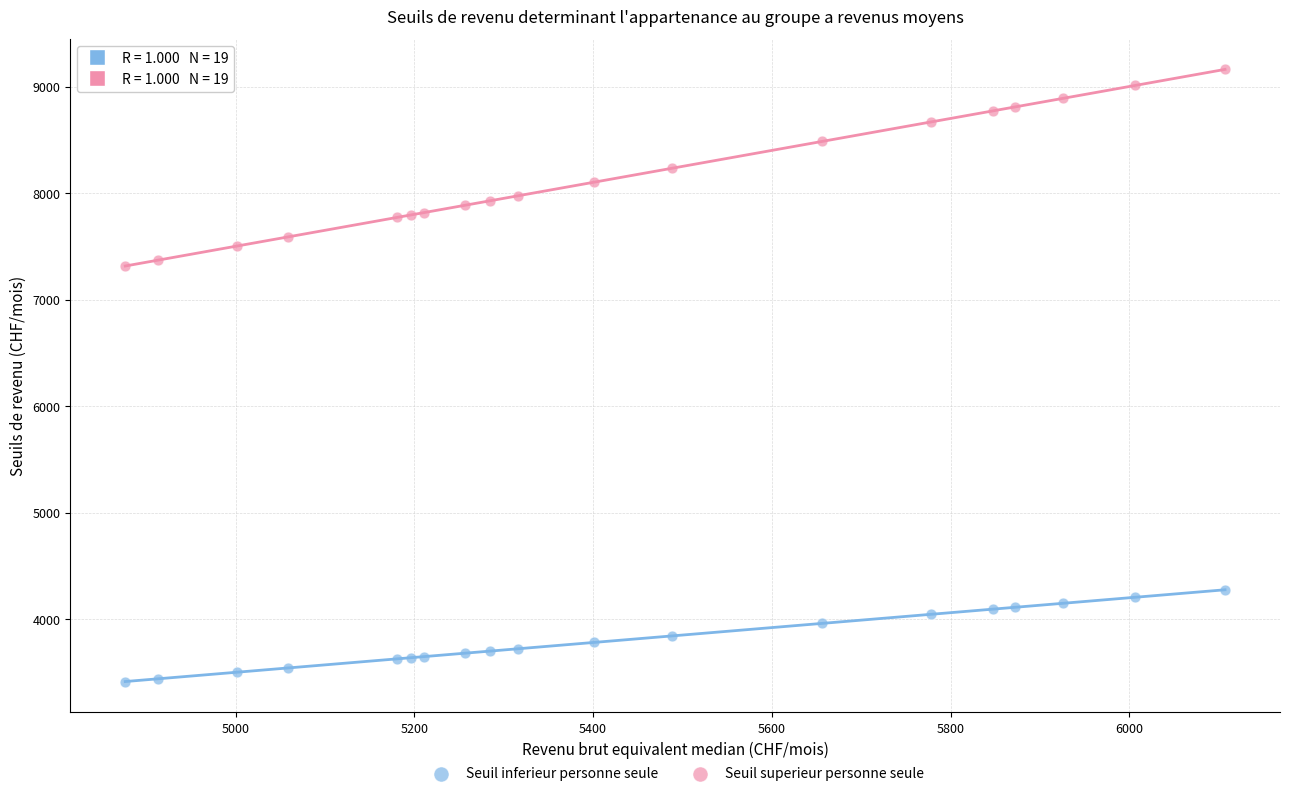

Which series reaches the maximum Y coordinate?

Seuil superieur personne seule